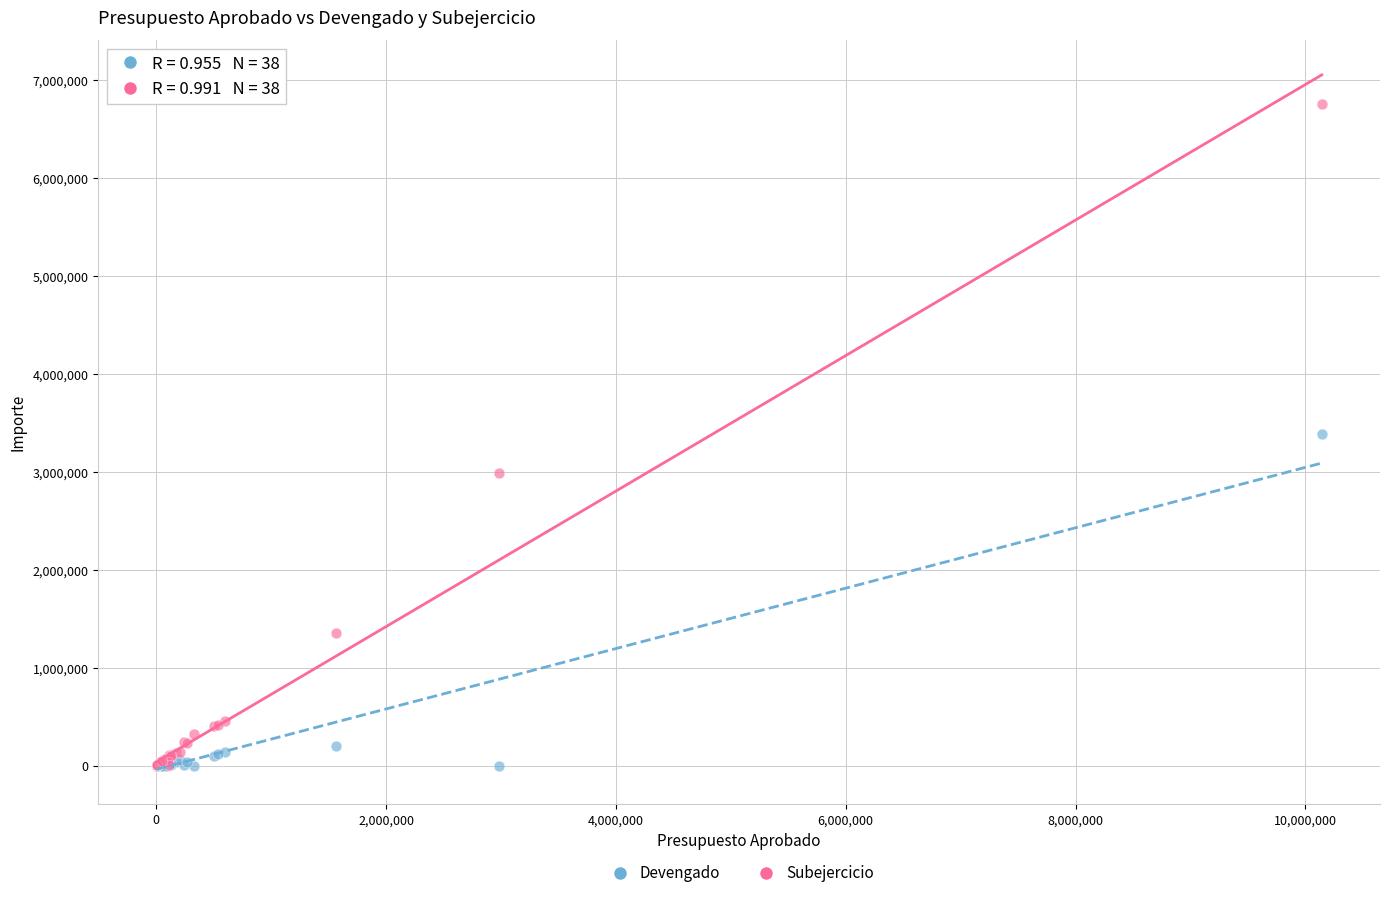

In the Devengado series, what Y value is closest to 1693202?

205807.1